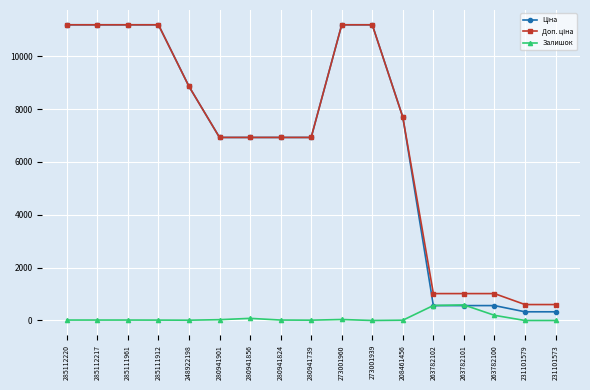

What is the difference between the highest and lowest values at 263782101?

453.9